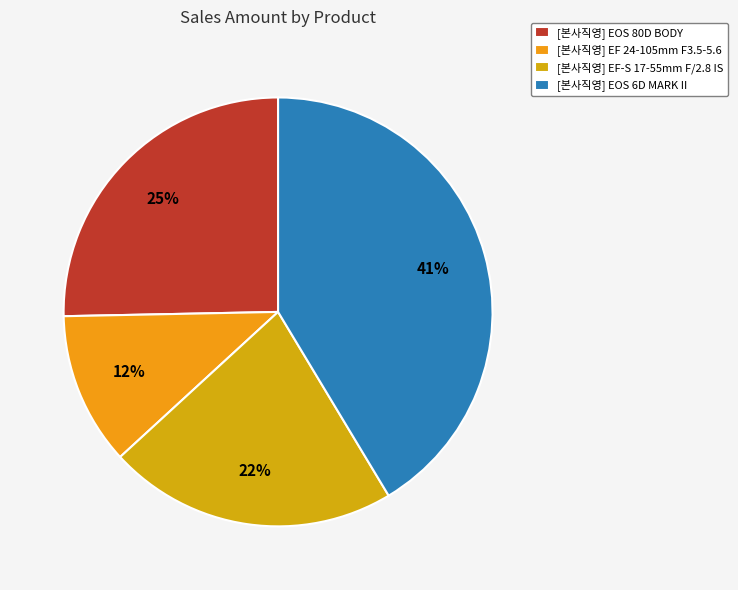

Count the number of slices in the pie.

4